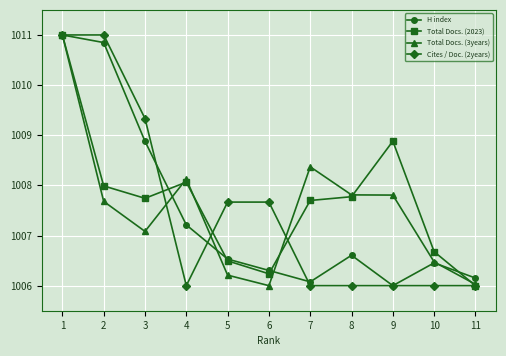

How many categories are shown in the chart?

11